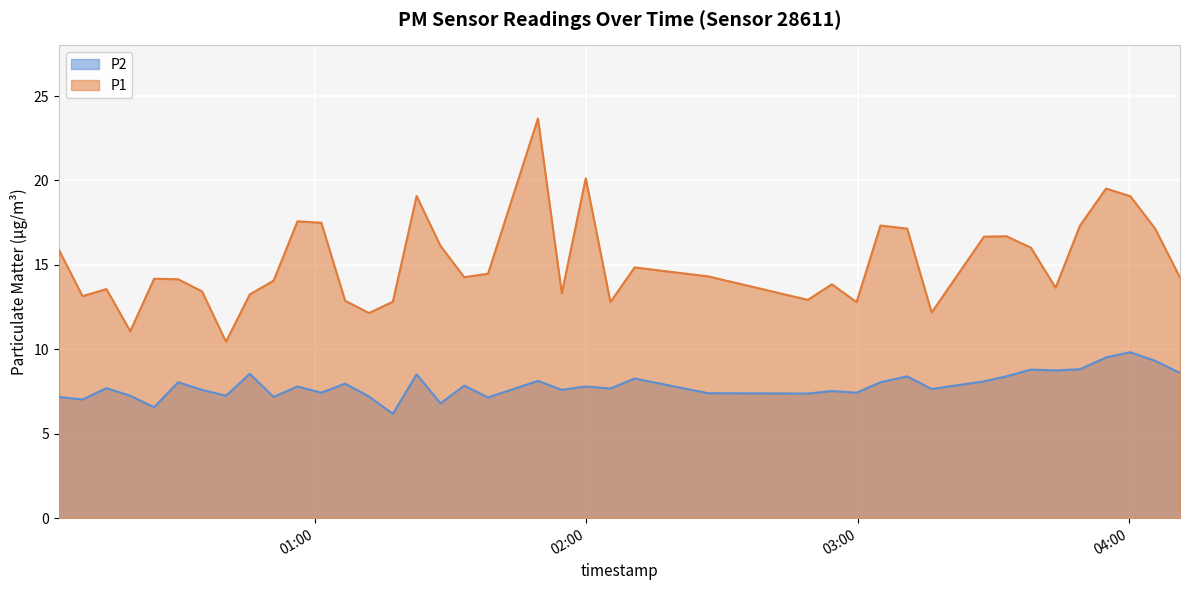

Where does the P1 series first go above 14?

2023-02-28T00:03:25